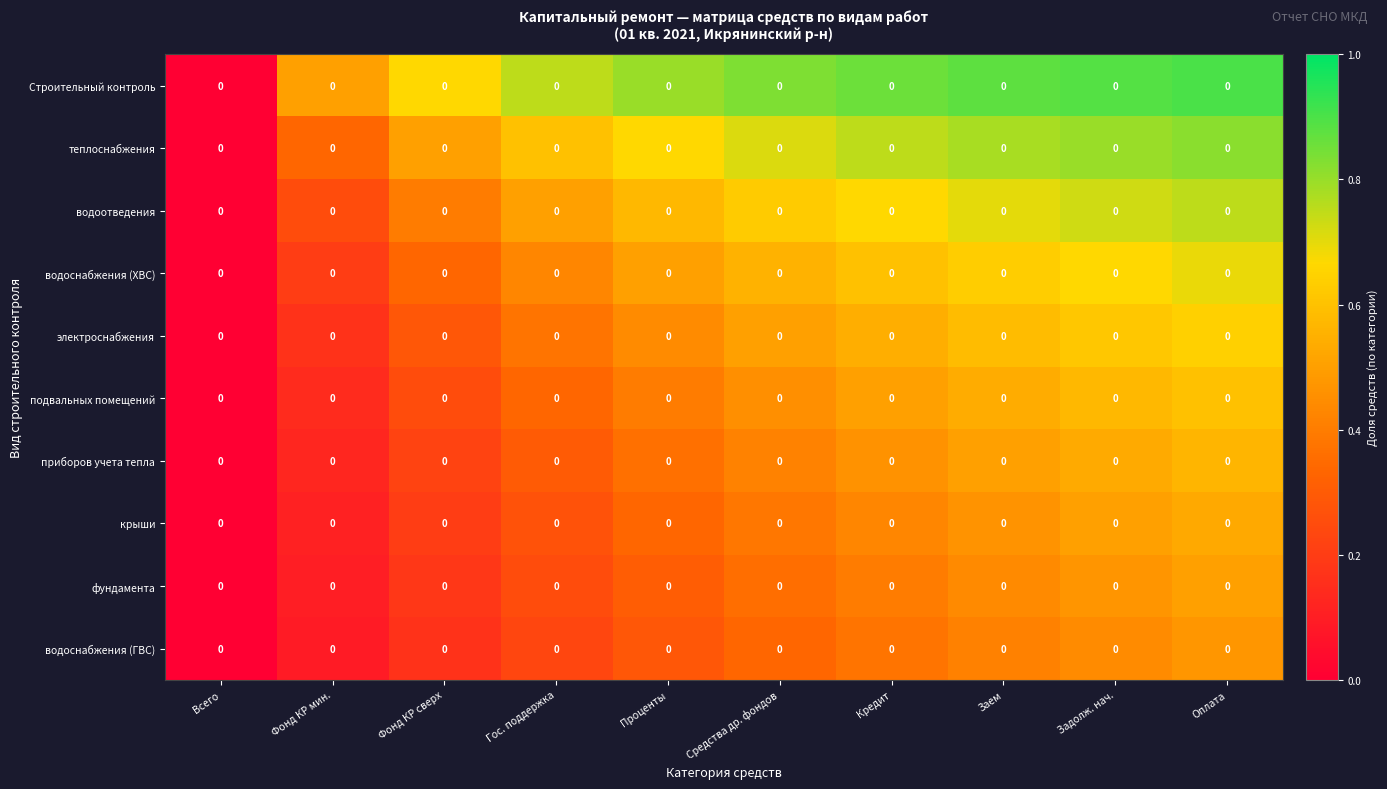

How many series are shown in this chart?

10